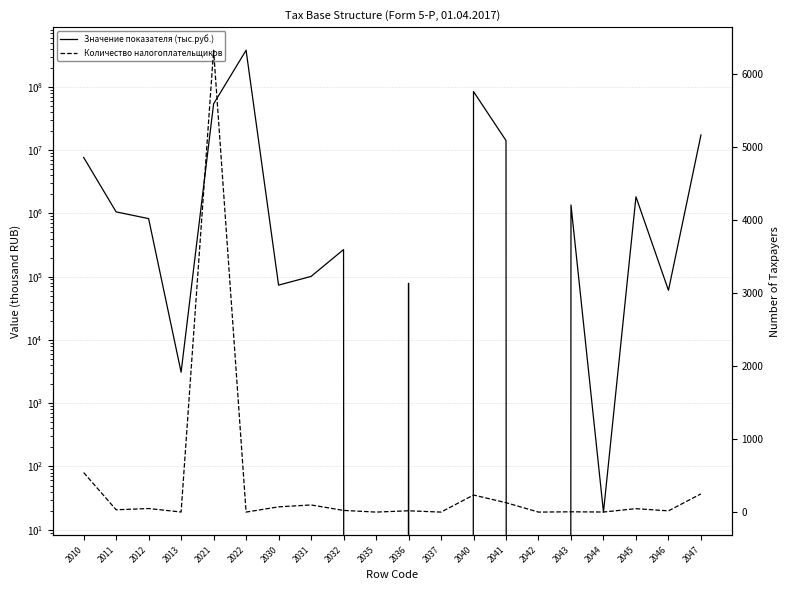

How many values in the Значение показателя (тыс.руб.) series are below 824445?

10